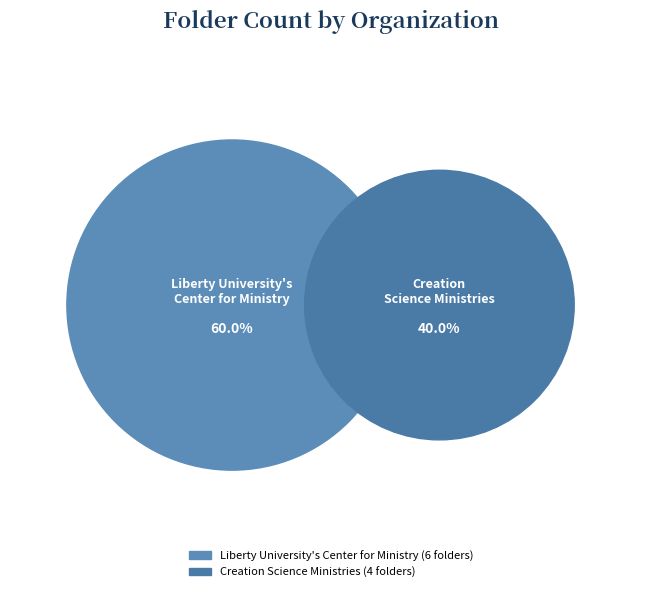

To the nearest percent, what percentage of the pie is Creation Science Ministries?

40%